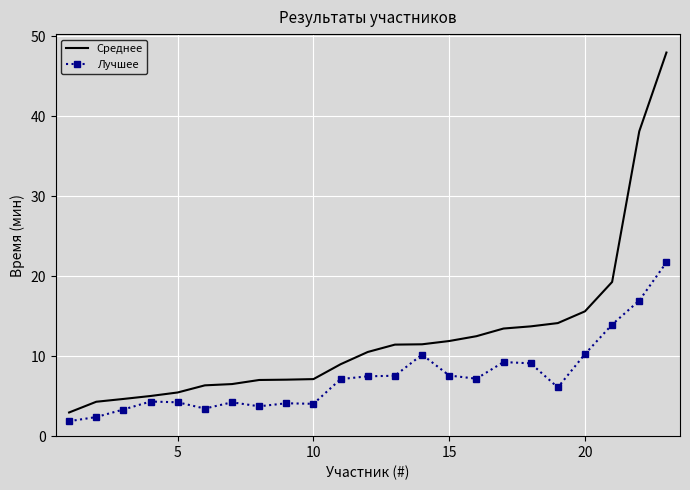

Rank the series by their average value, from highest to lowest.

Среднее, Лучшее